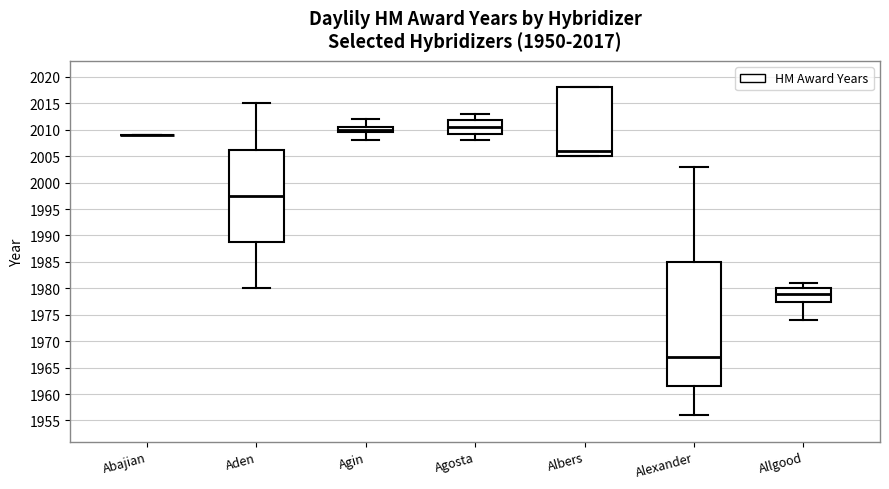

Which box is the tallest, from its lower edge to its upper edge?

Alexander